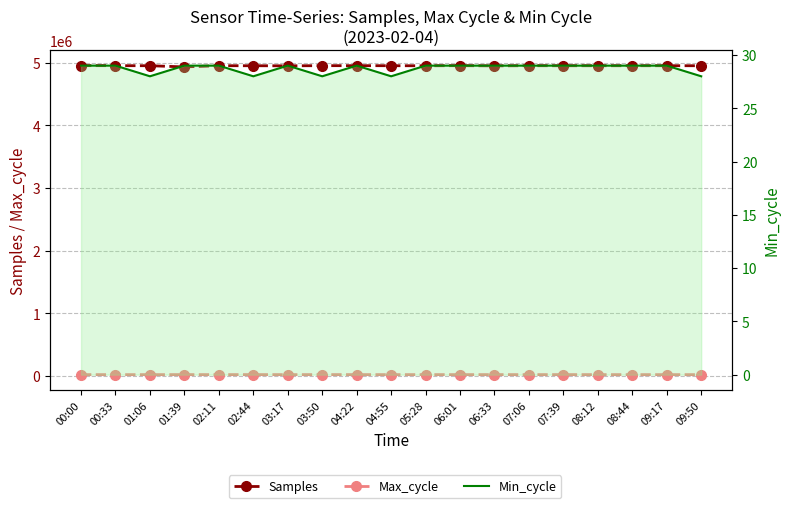

What is the approximate value of Samples at 01:39, to the nearest 50?

4934800